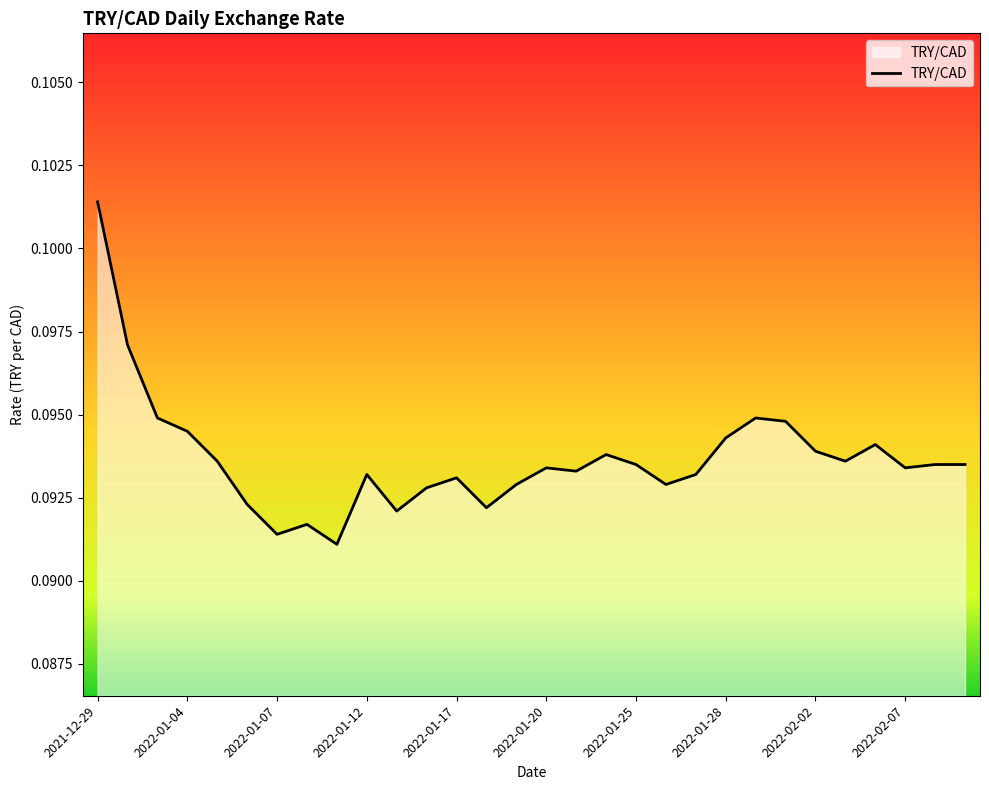

How many values are between 0 and 1?

30